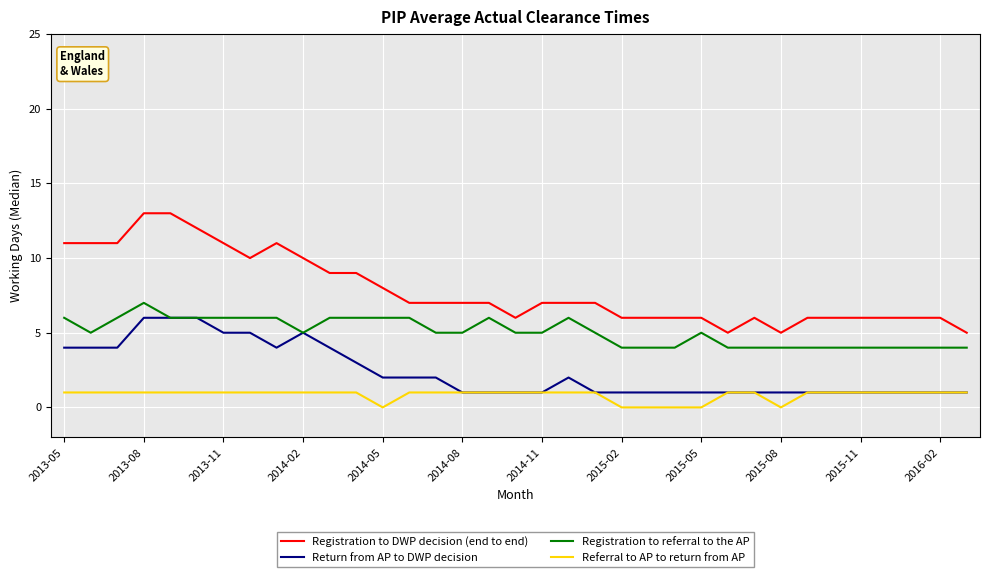

True or false: Registration to referral to the AP has more than 2 interior local peaks.

True